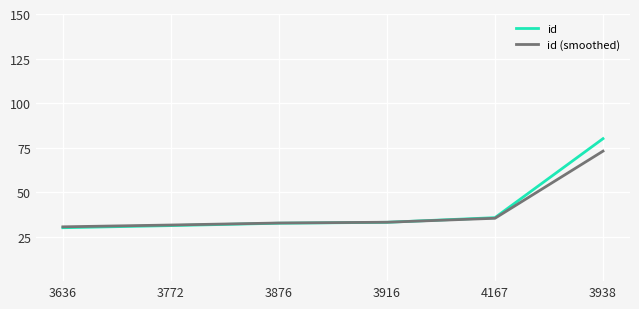

True or false: id has a value of 80.0 at 3938.

True